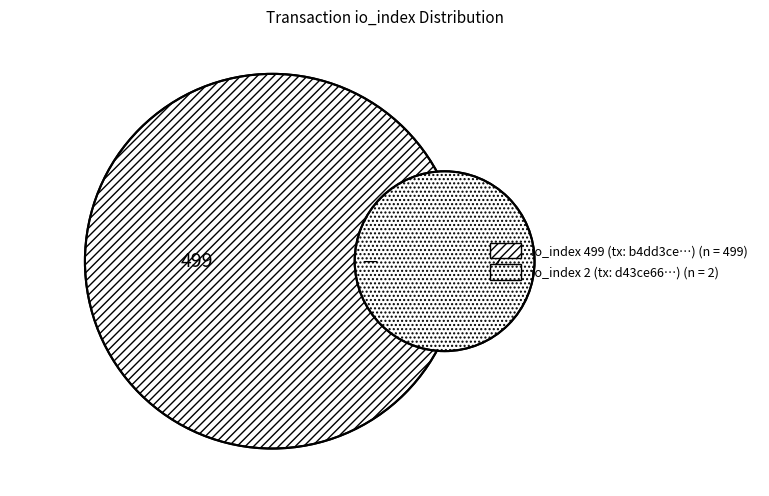

How many slices are in this pie chart?

2